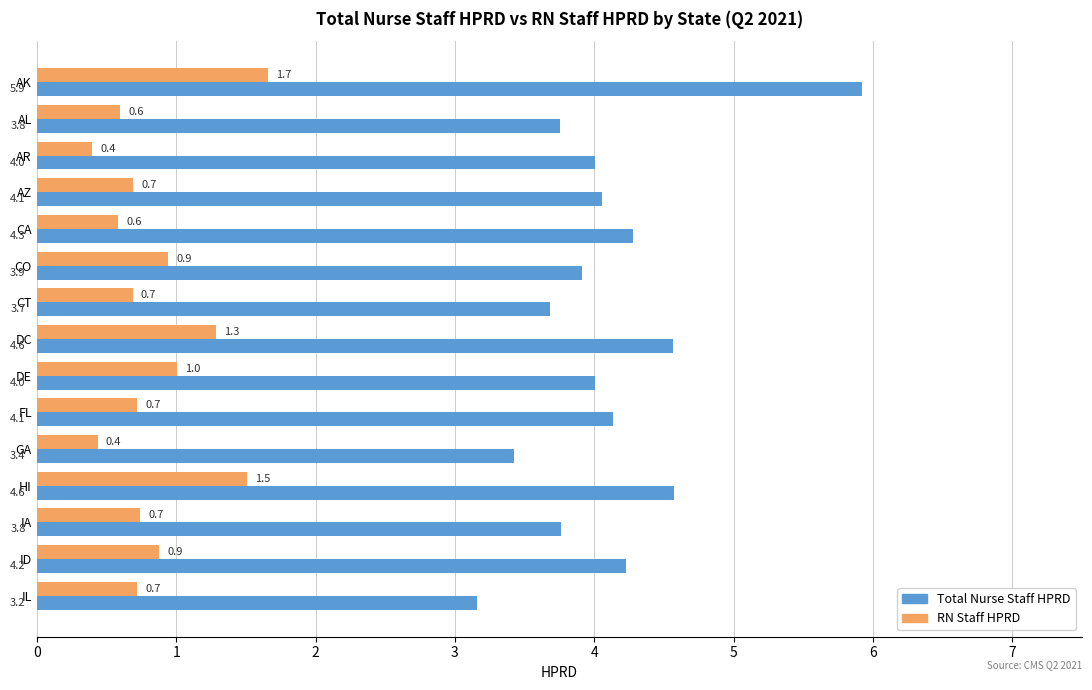

Is the value of Total Nurse Staff HPRD at AR greater than the value of RN Staff HPRD at CO?

Yes